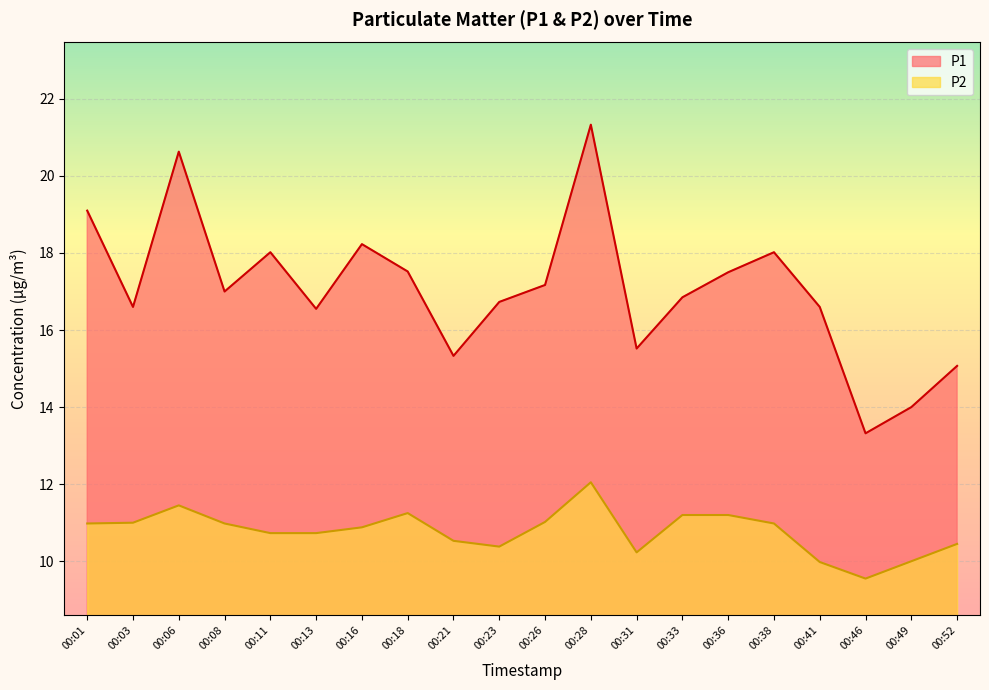

Rank the series by their average value, from highest to lowest.

P1, P2